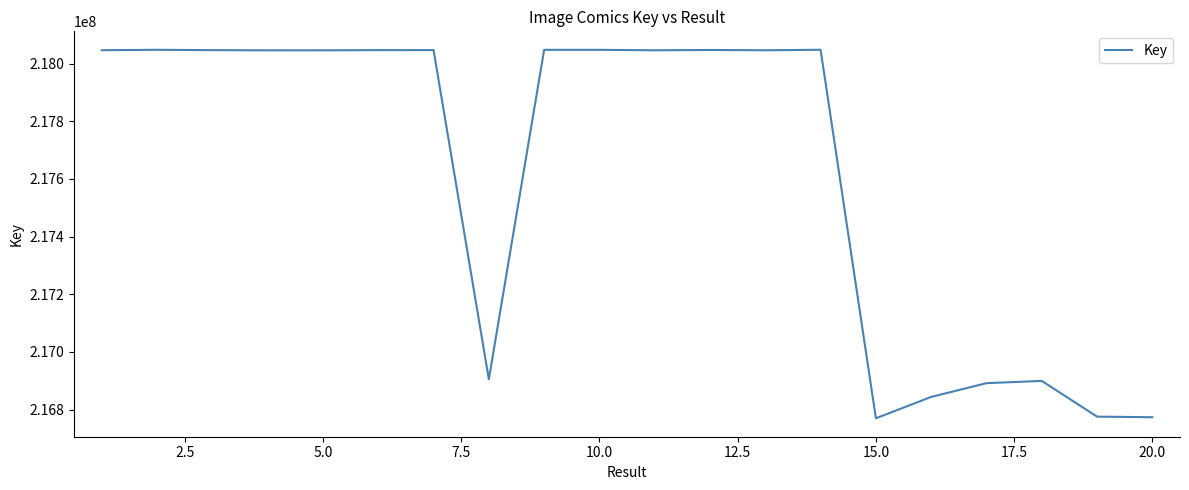

What is the maximum value shown in the chart?

218048300